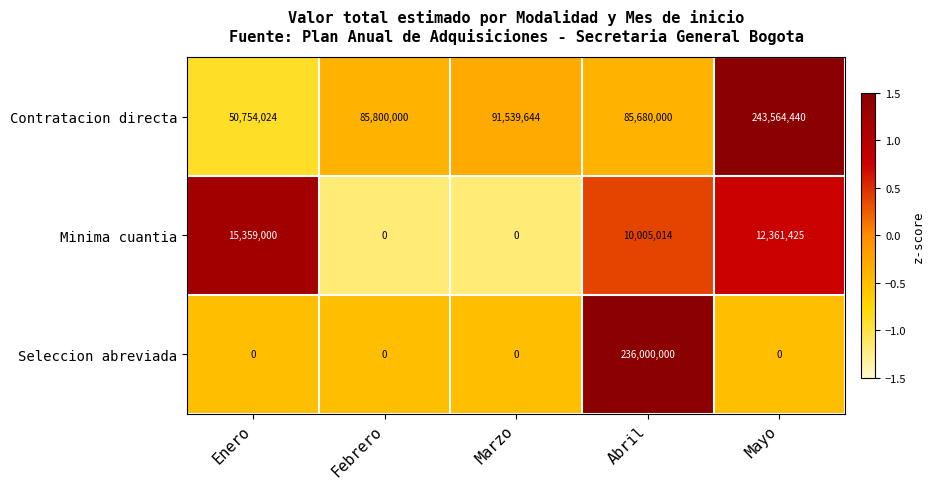

What is the difference between the maximum and minimum values in the Contratacion directa series?

192810416